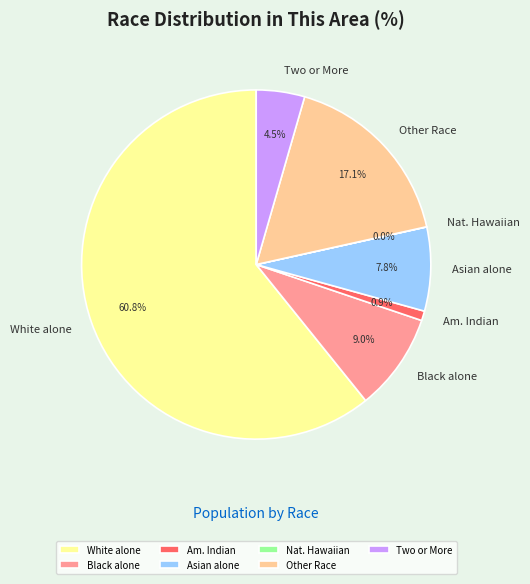

Is there any slice that represents more than half of the pie?

Yes